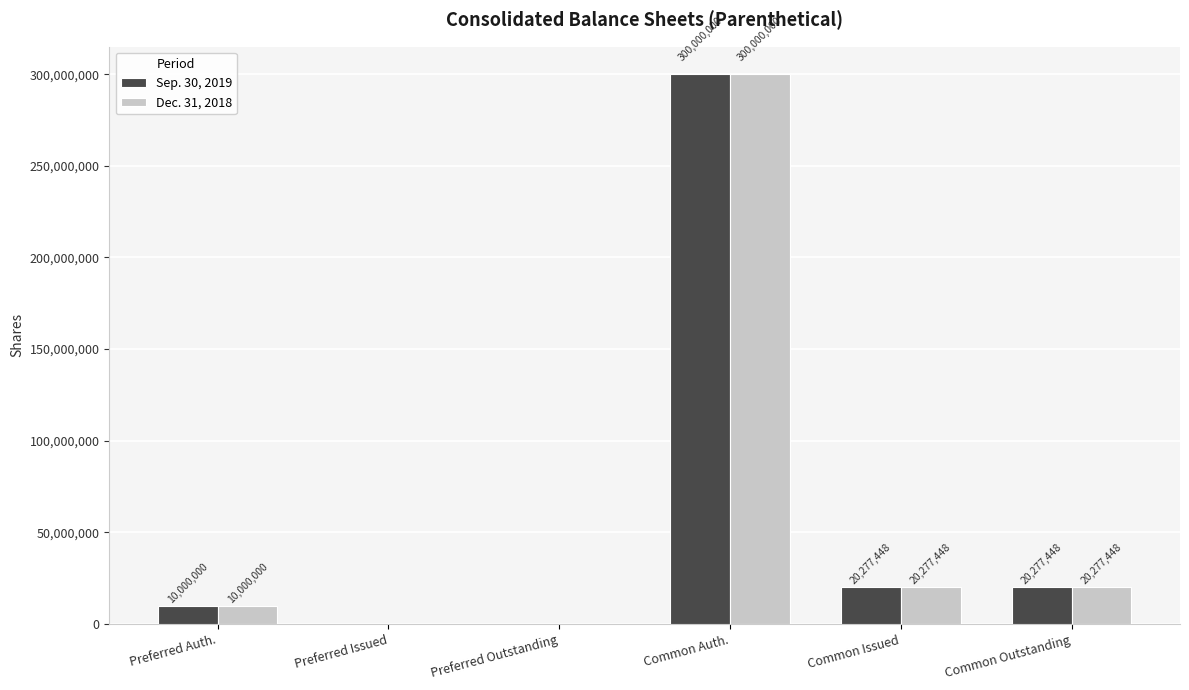

What is the greatest value displayed?

300000000